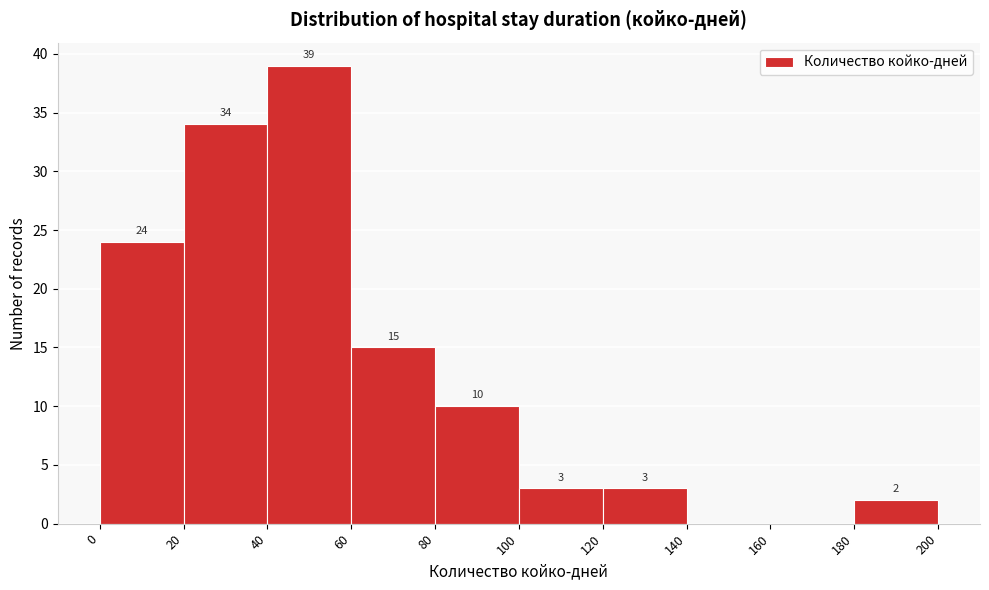

Which range on the x-axis has the tallest bar?

40 to 60